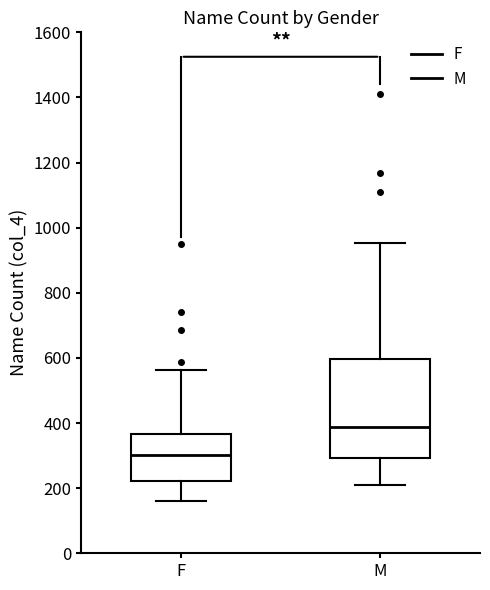

Where does the median line of the box for F sit on the y-axis? The values are not printed on the chart, so give them approximately, as read against the axis.

300